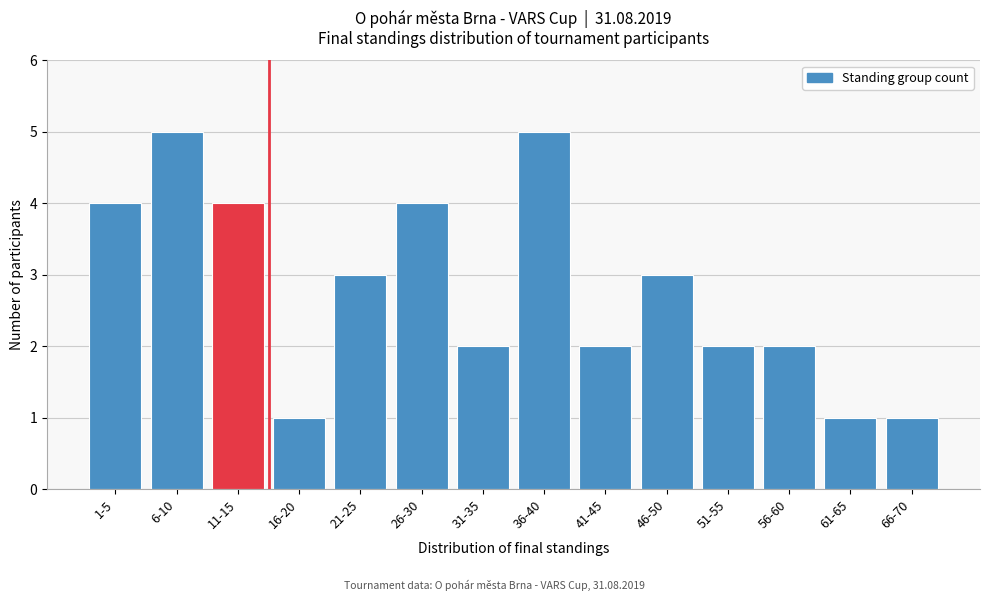

Reading right to left, transcribe all the data shown in this chart.

66-70=1	61-65=1	56-60=2	51-55=2	46-50=3	41-45=2	36-40=5	31-35=2	26-30=4	21-25=3	16-20=1	11-15=4	6-10=5	1-5=4